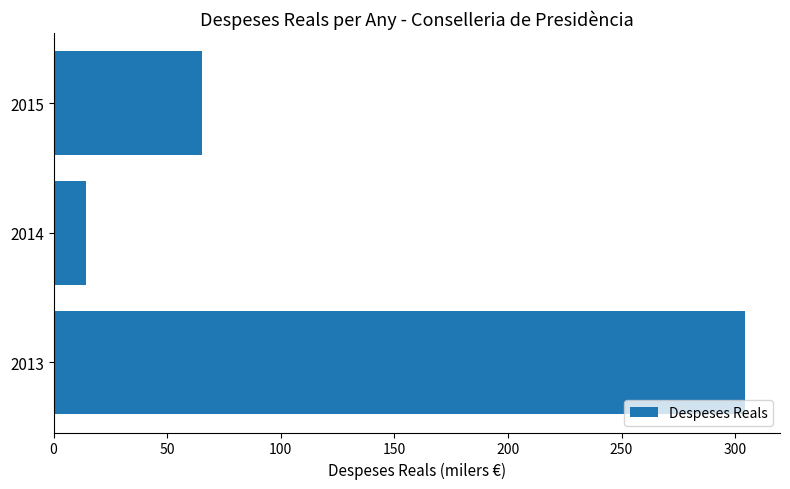

What is the minimum value shown in the chart?

14.5